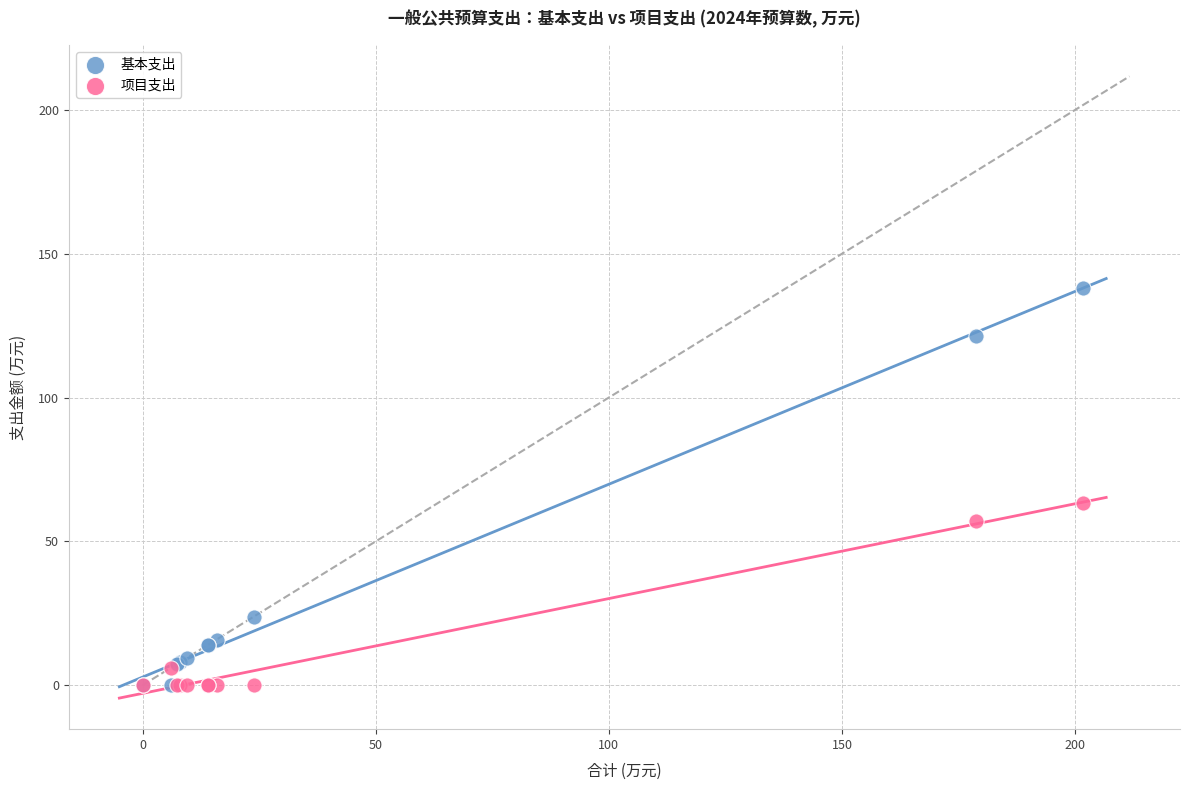

Across all series, what Y value is closest to 69?

63.4